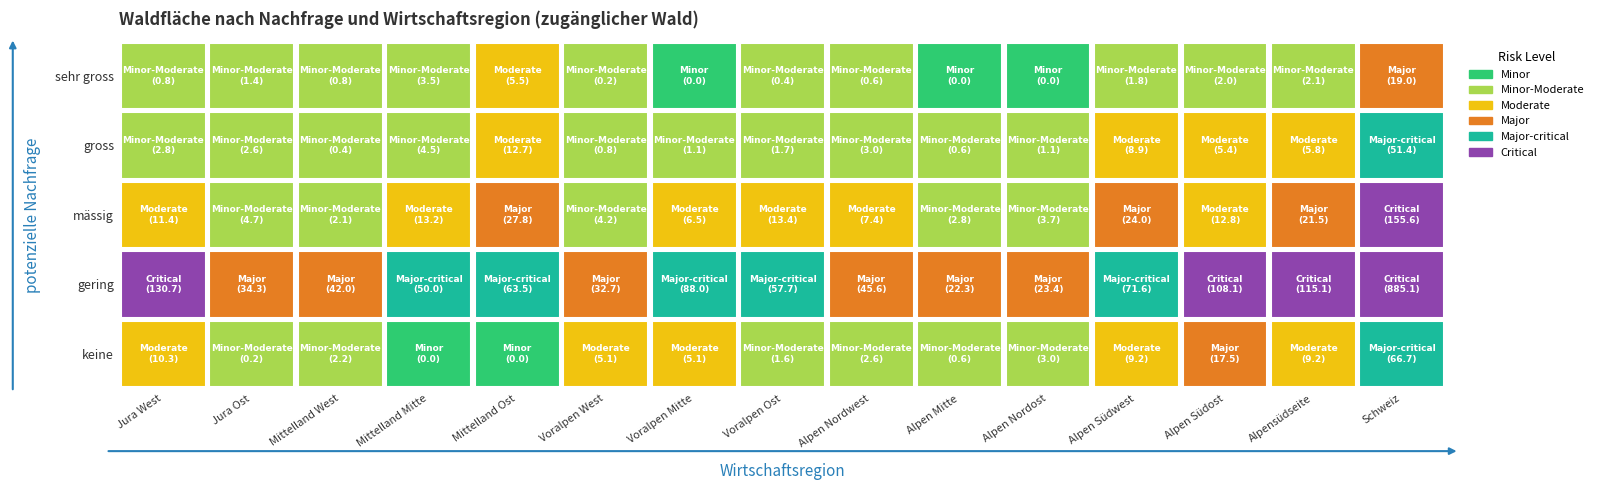

Which series has the largest range (max minus min)?

gering